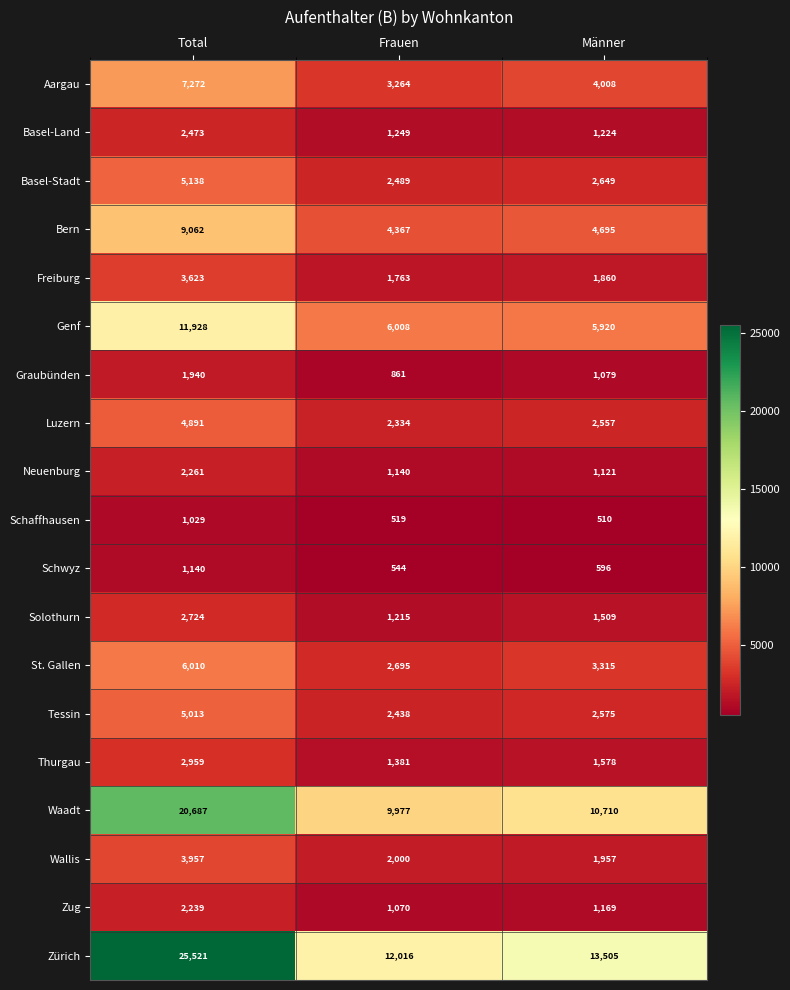

Between Total and Männer, which series saw the biggest shift?

Zürich